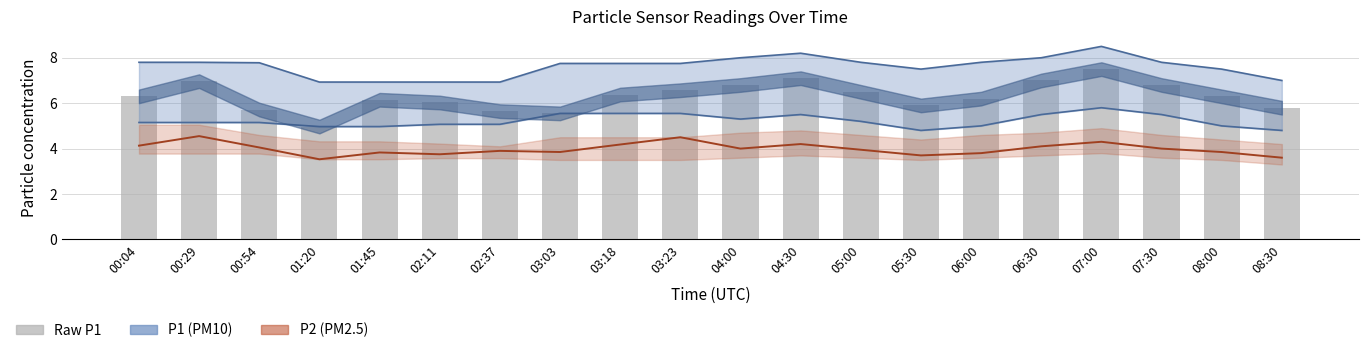

At which label does P2 first exceed 4?

00:04